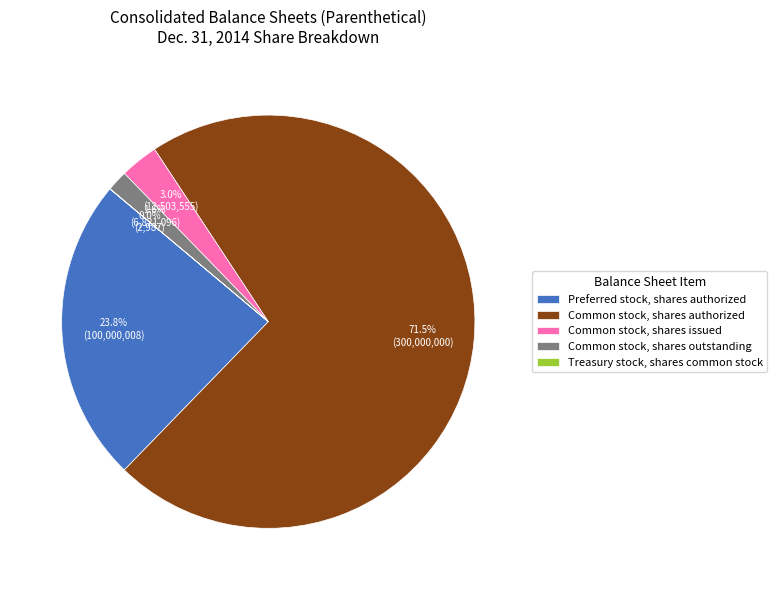

Which slice represents more than half of the pie?

Common stock, shares authorized